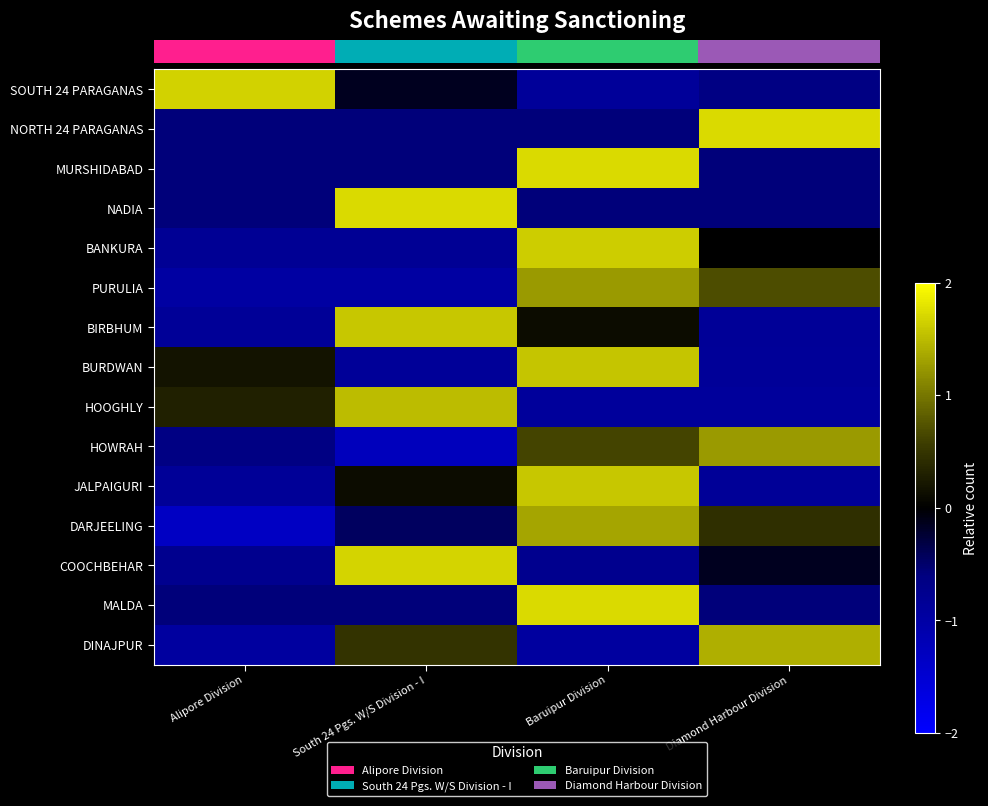

What is the maximum value shown in the chart?

1.7